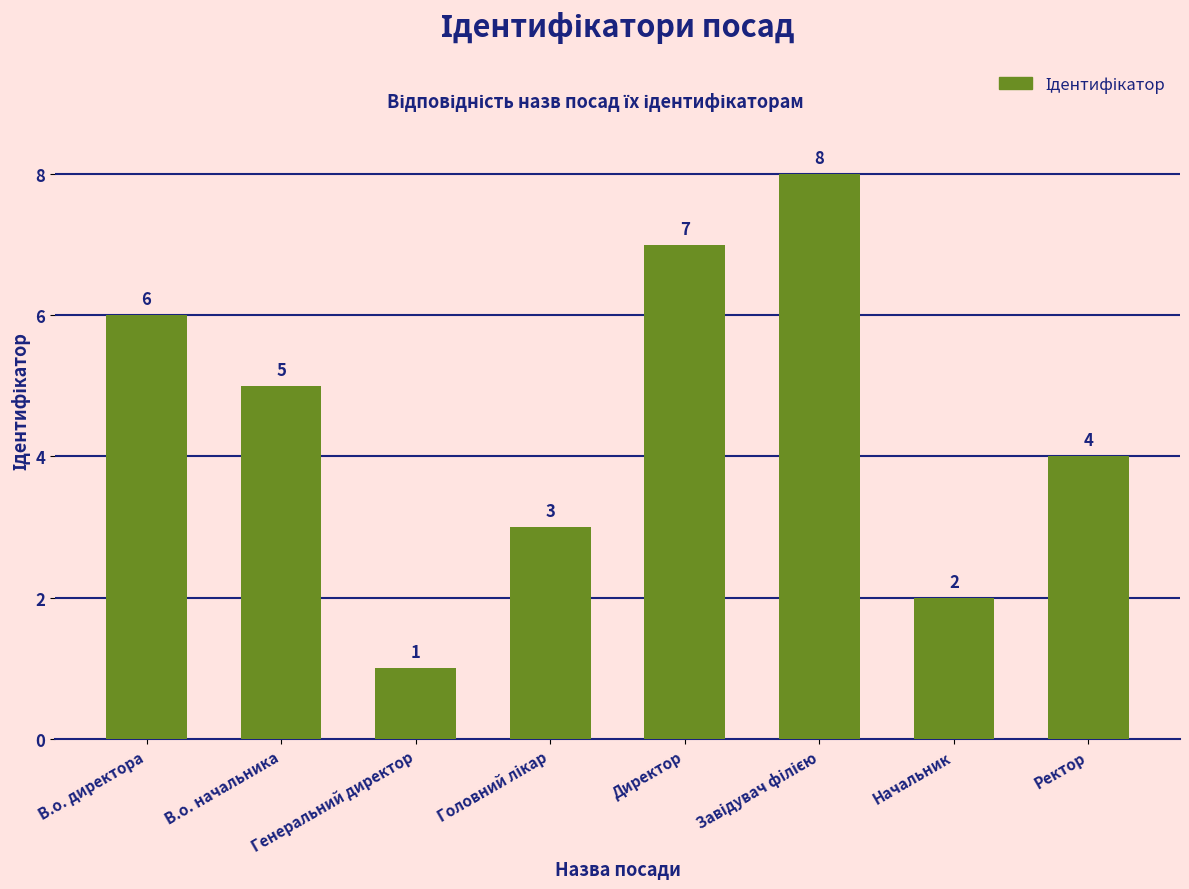

What is the label of the 6th bar from the right?

Генеральний директор